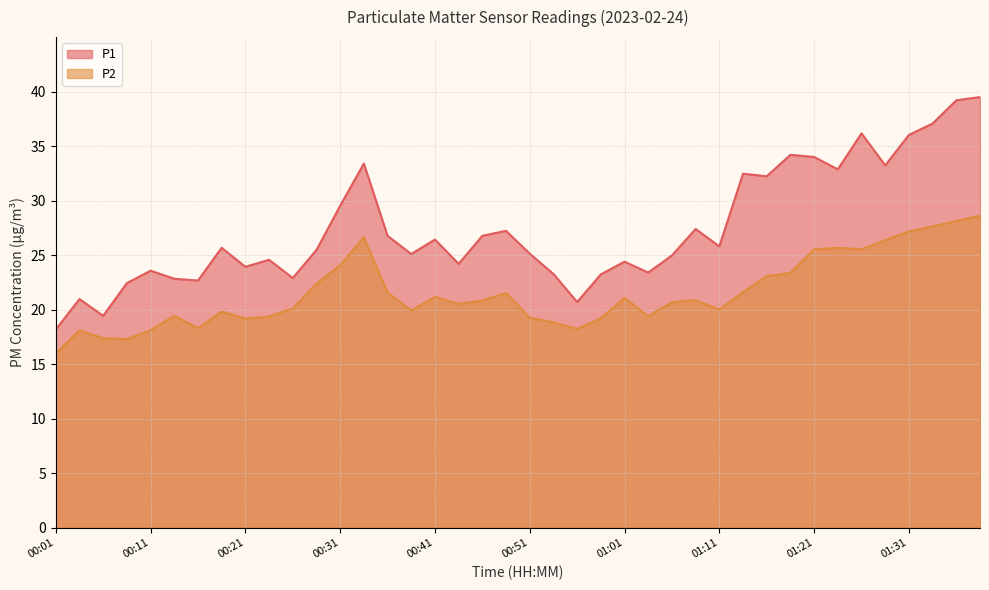

Which has a higher value, 01:13 or 00:11?

01:13